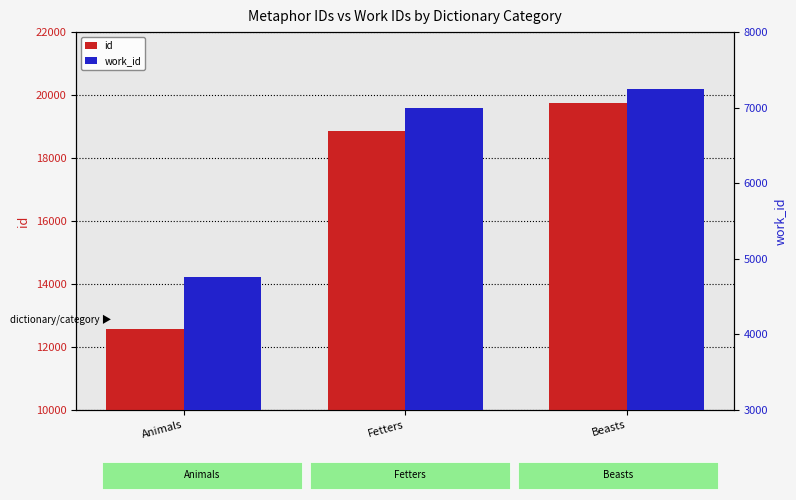

How many data points in id are above 18864?

1